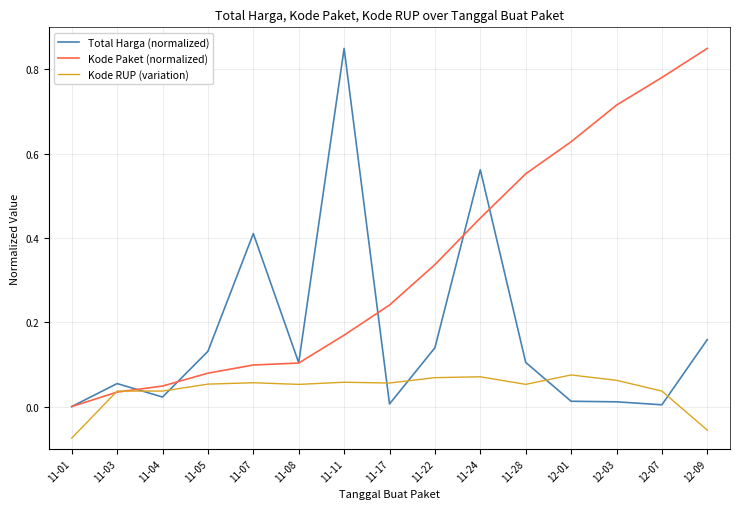

True or false: Kode RUP (variation) and Total Harga (normalized) intersect in this chart.

True